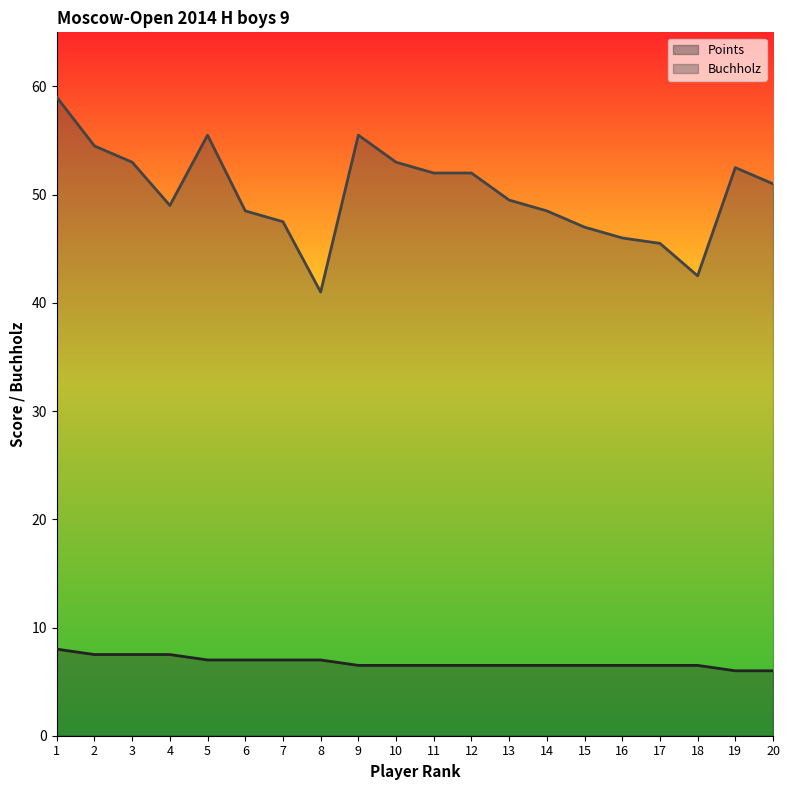

In Buchholz, how many points are higher than both neighbors (excluding endpoints)?

3